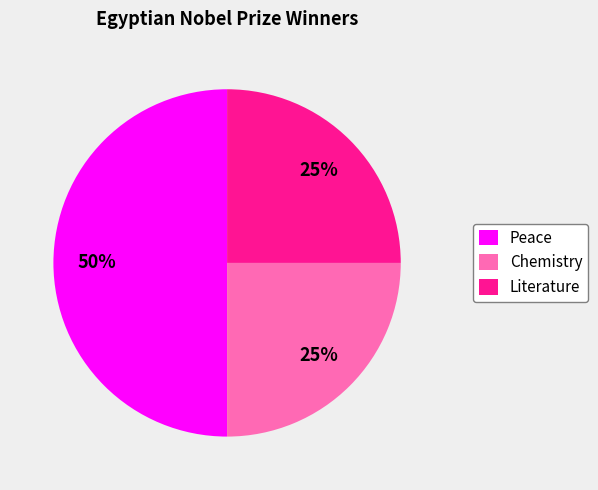

Which slice is the largest?

Peace